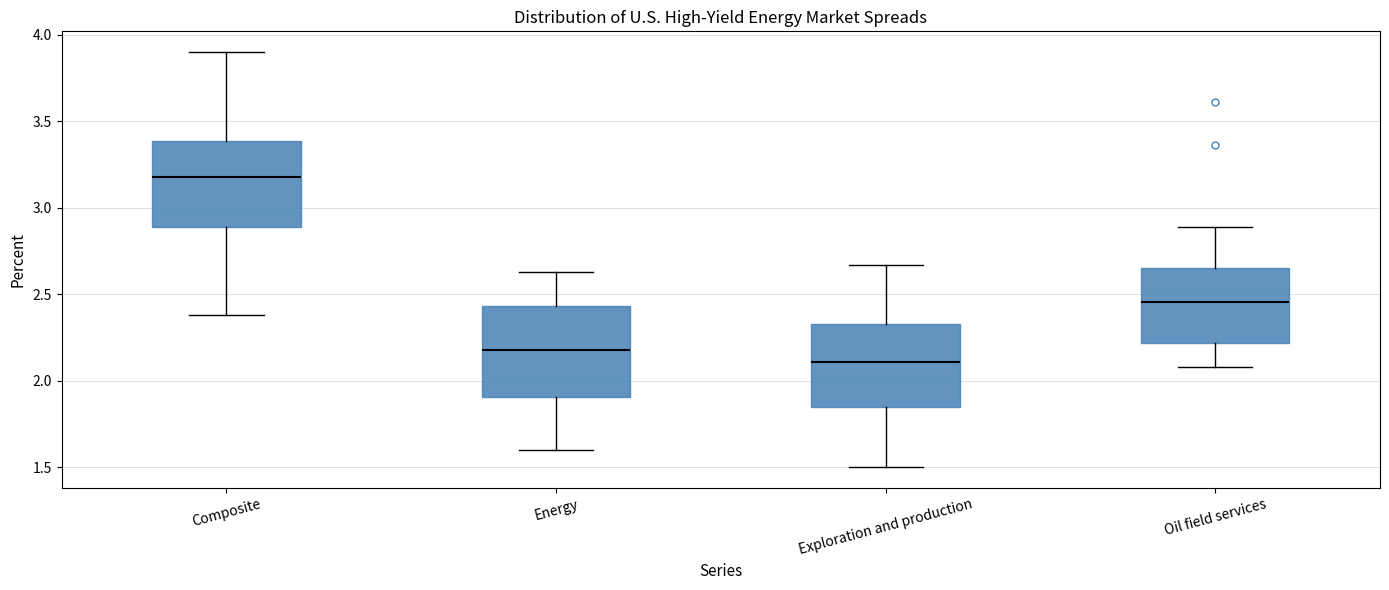

Reading left to right, transcribe this box plot: for each box, give where its median line is, the range the box spans, and where its two whiskers end, as read against the y-axis. The values are not printed on the chart, so give them approximately, as read against the axis.

Composite: median 3.20, box 2.90 to 3.40, whiskers 2.40 to 3.90
Energy: median 2.20, box 1.90 to 2.45, whiskers 1.60 to 2.65
Exploration and production: median 2.10, box 1.85 to 2.35, whiskers 1.50 to 2.65
Oil field services: median 2.45, box 2.20 to 2.65, whiskers 2.10 to 2.90